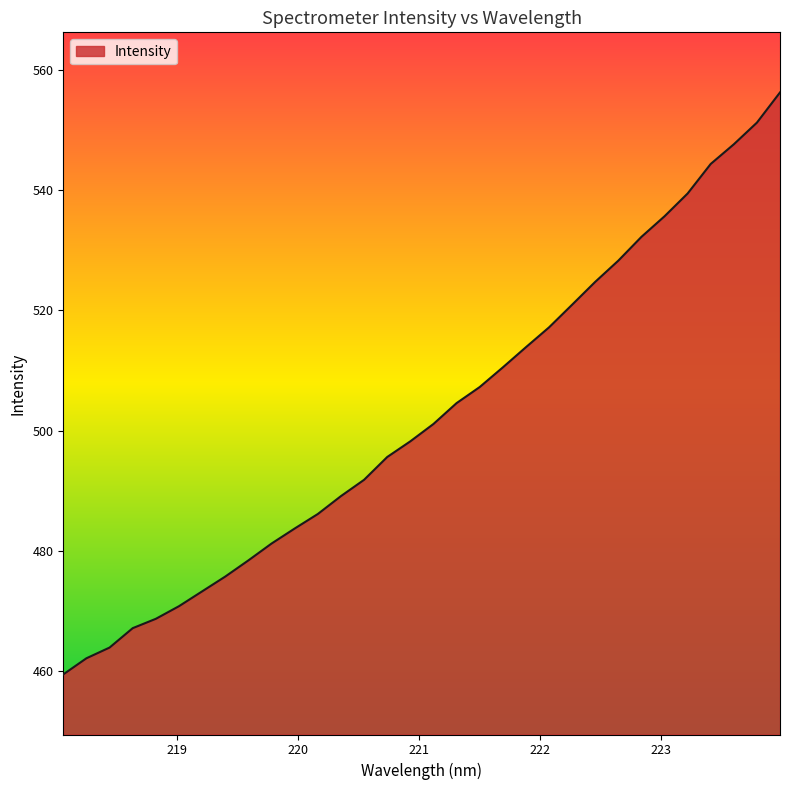

What is the difference between the maximum and minimum values?

96.8